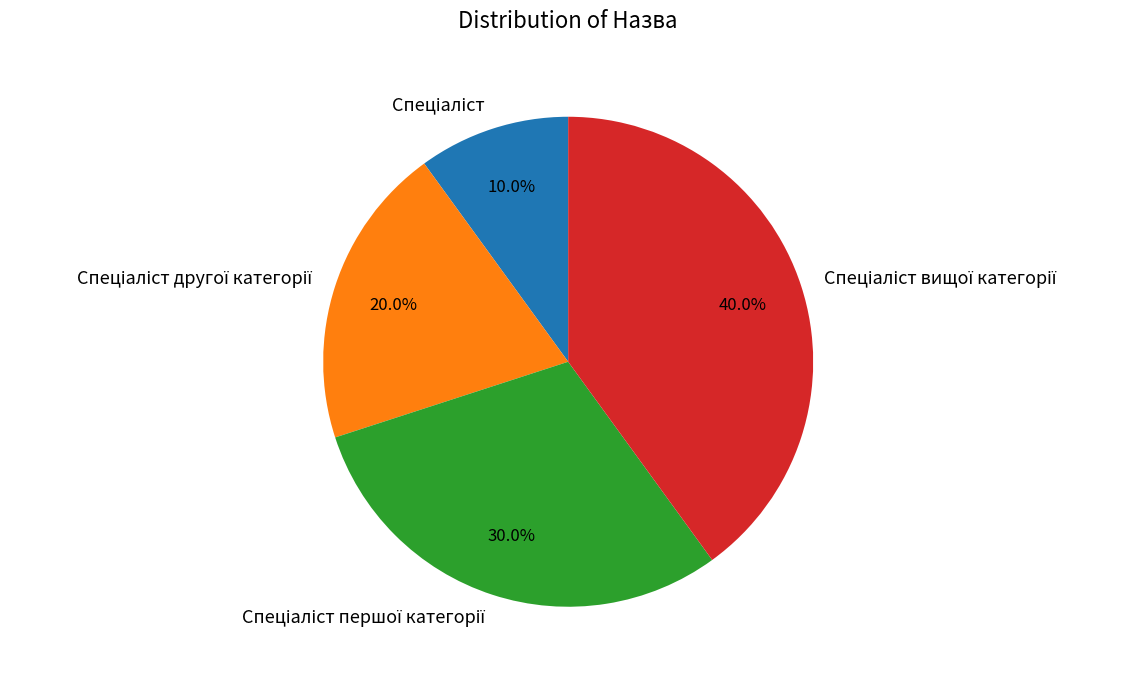

How many segments does this pie chart have?

4